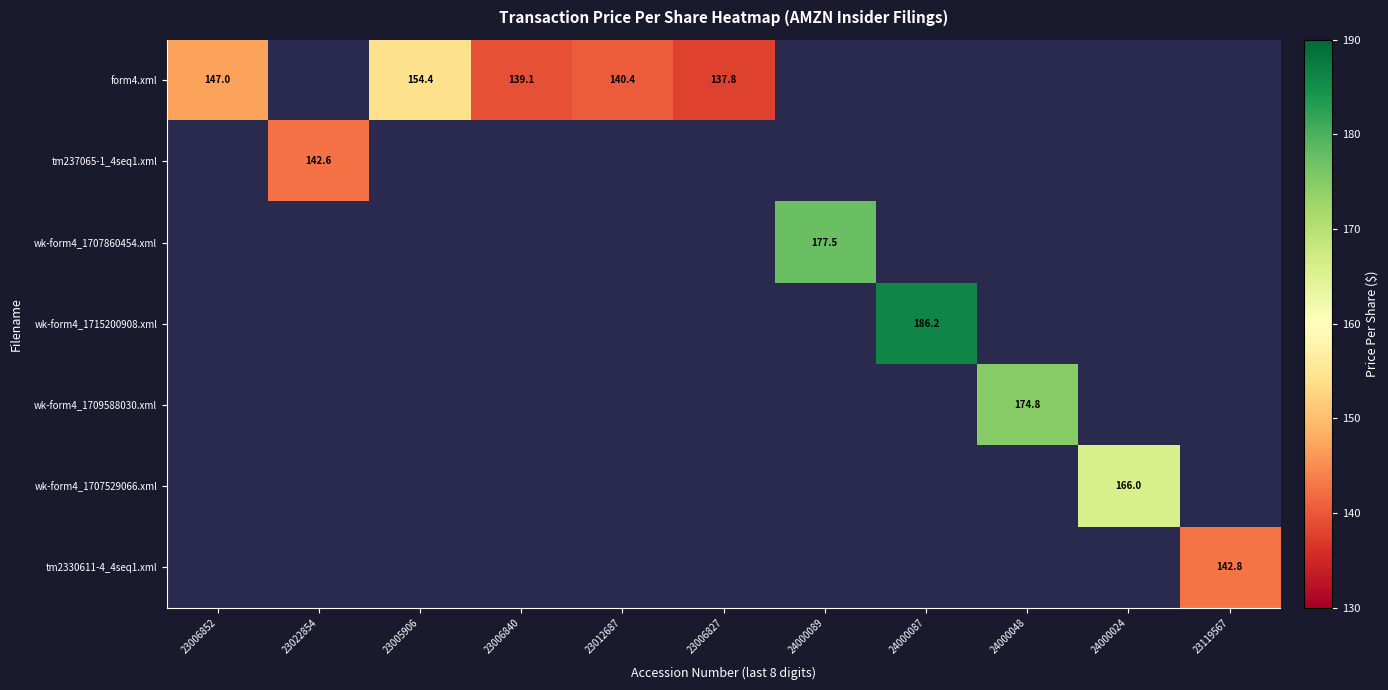

Count the number of categories in the chart.

11